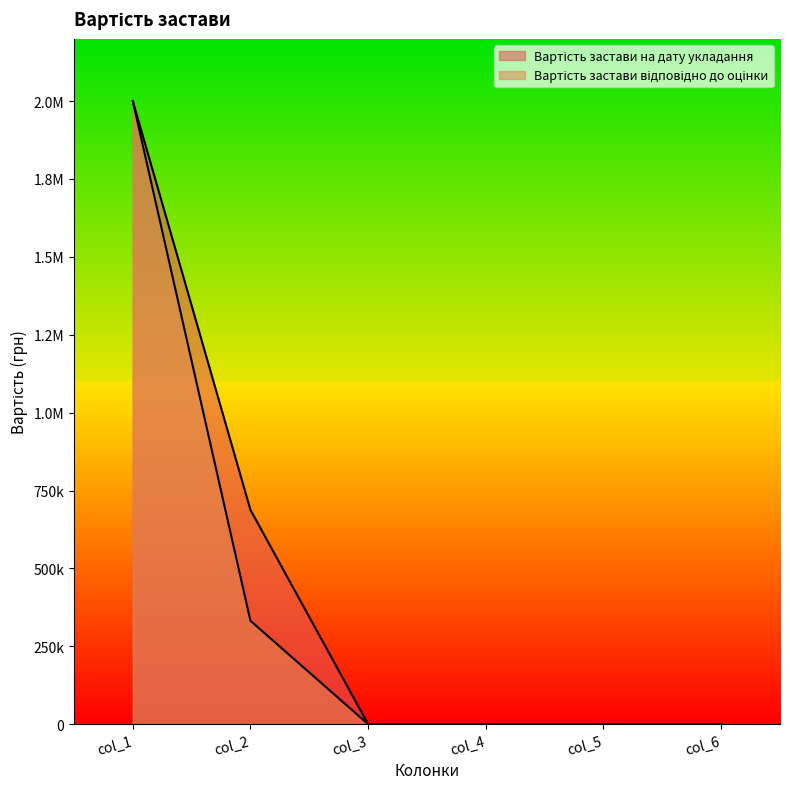

True or false: Вартість застави на дату укладання has more than 0 points higher than both neighbors.

False